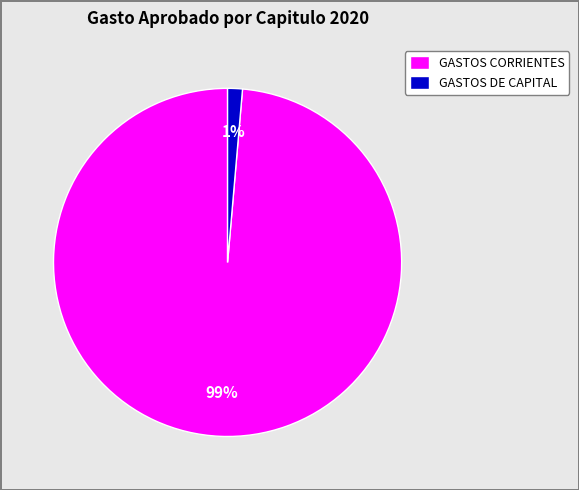

Rank the categories by value from highest to lowest.

GASTOS CORRIENTES, GASTOS DE CAPITAL